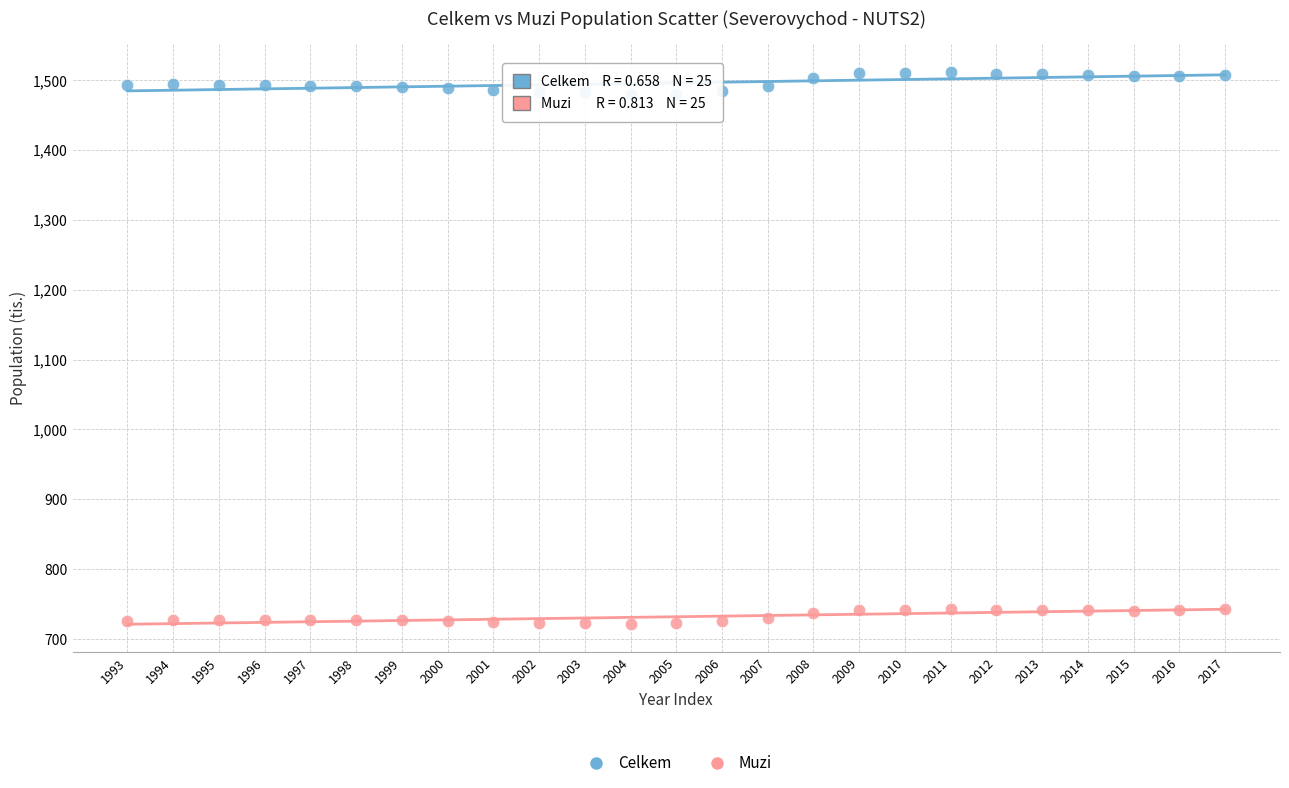

Which series contains the lowest Y value?

Muzi